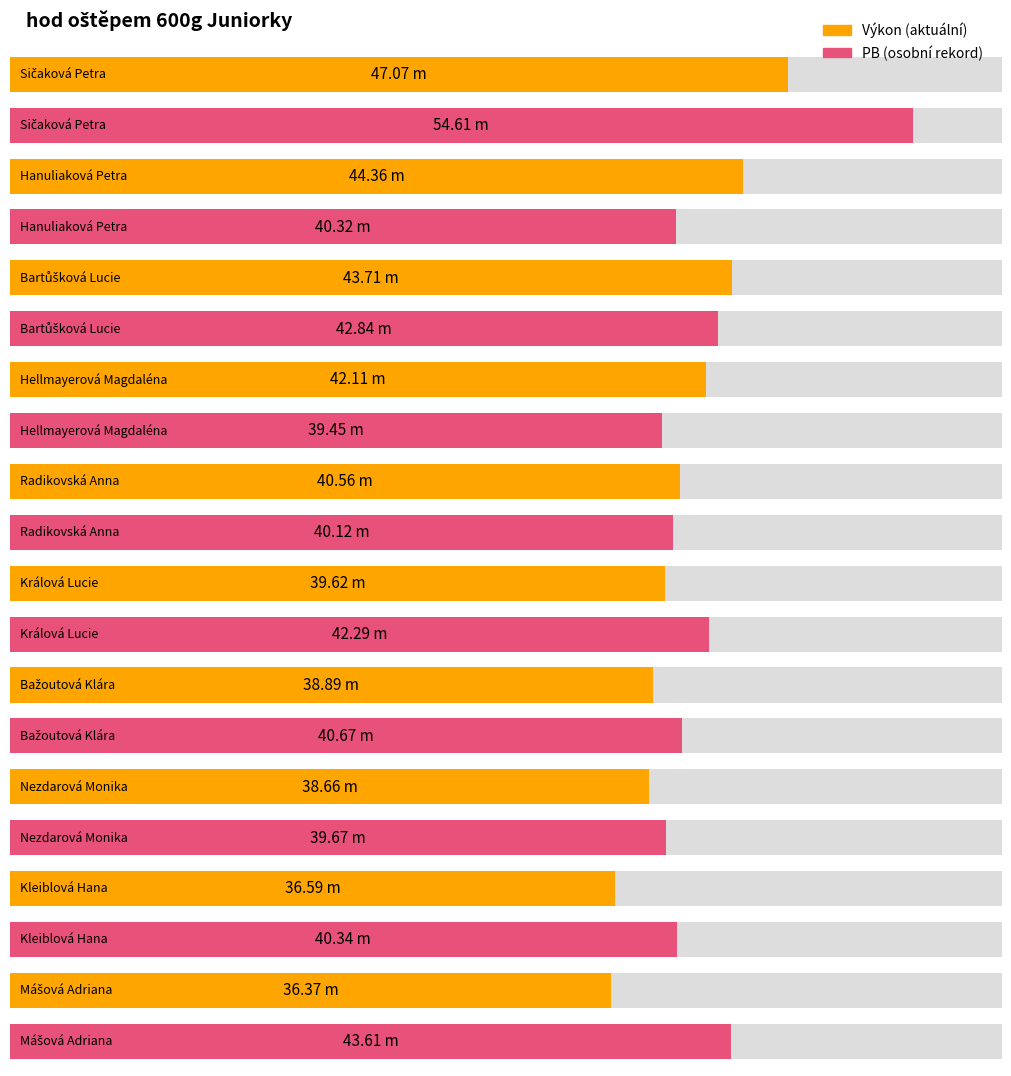

What is the sum of all Výkon values?

407.9